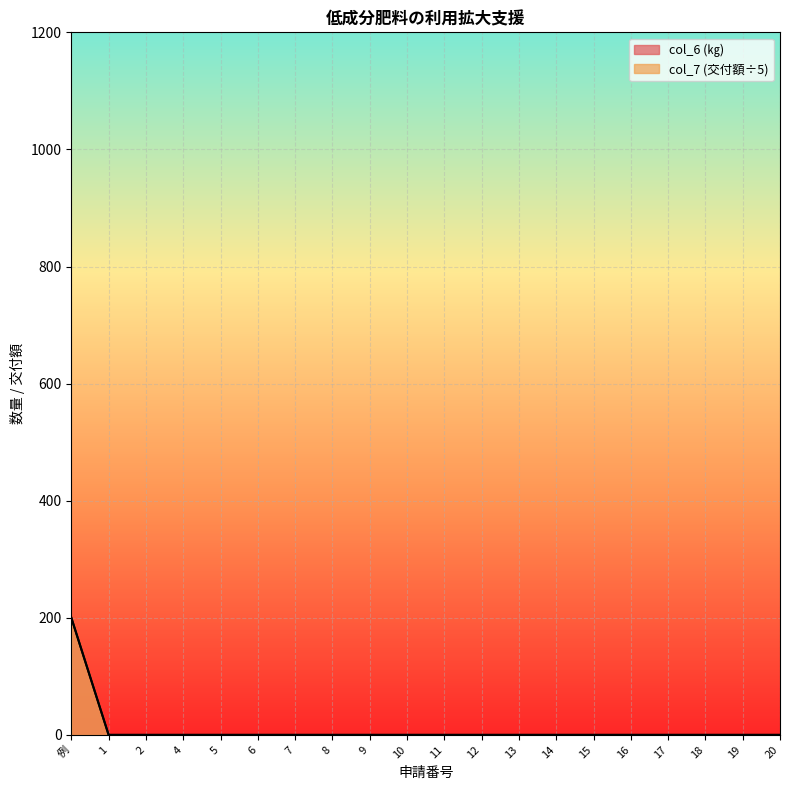

True or false: col_7 and col_6 intersect in this chart.

False